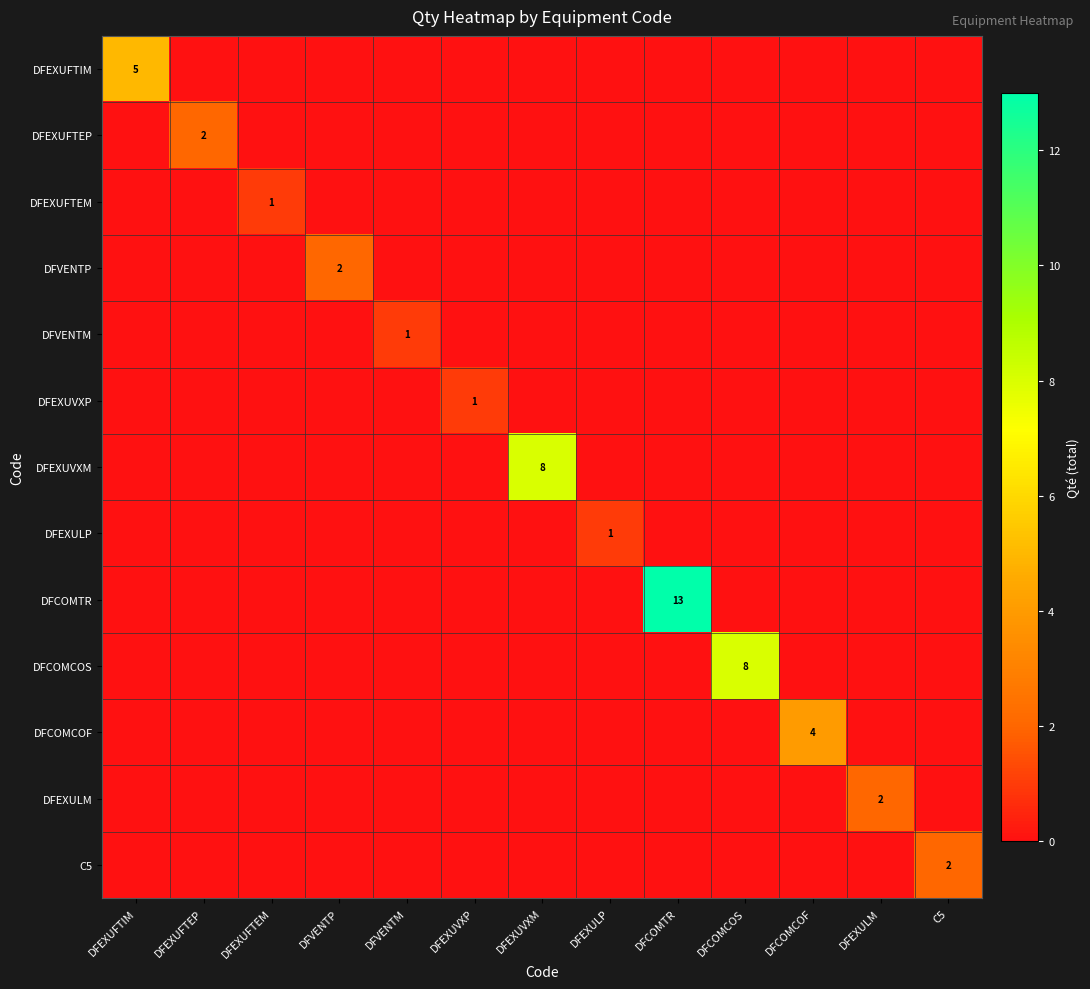

True or false: DFEXUFTIM has a value of 3 at DFEXUFTIM.

False